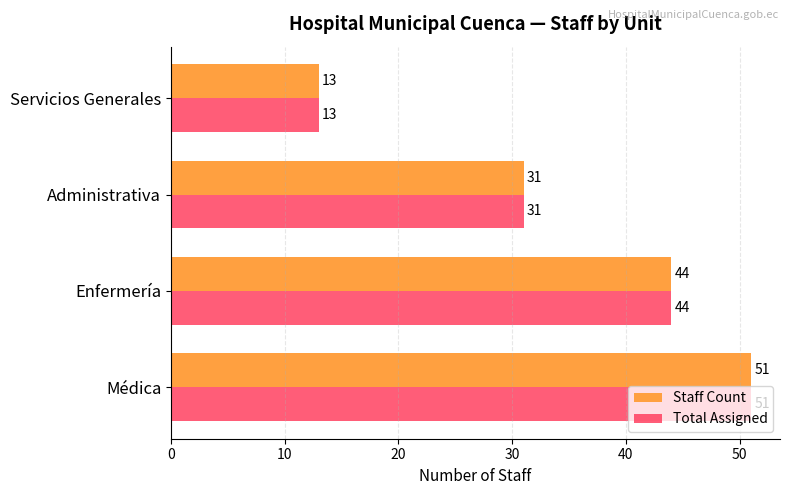

What is the highest value of the Total Assigned series?

51